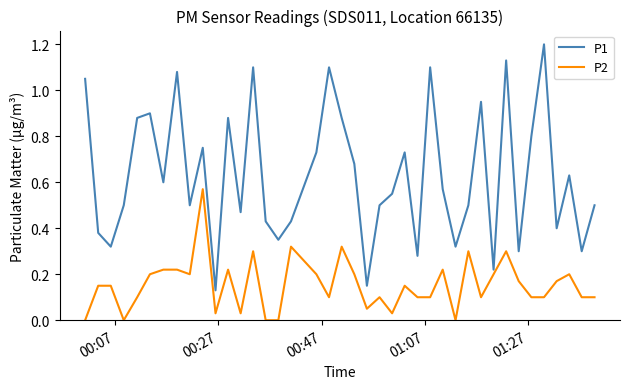

Which series has the largest total across all categories?

P1